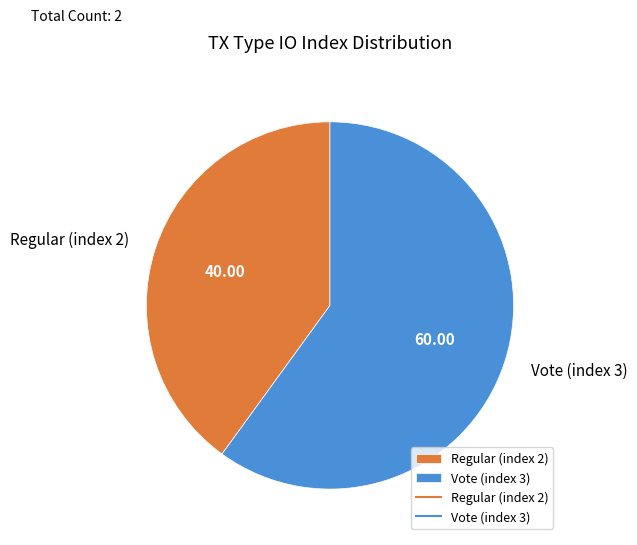

Which slice is the largest?

Vote (index 3)